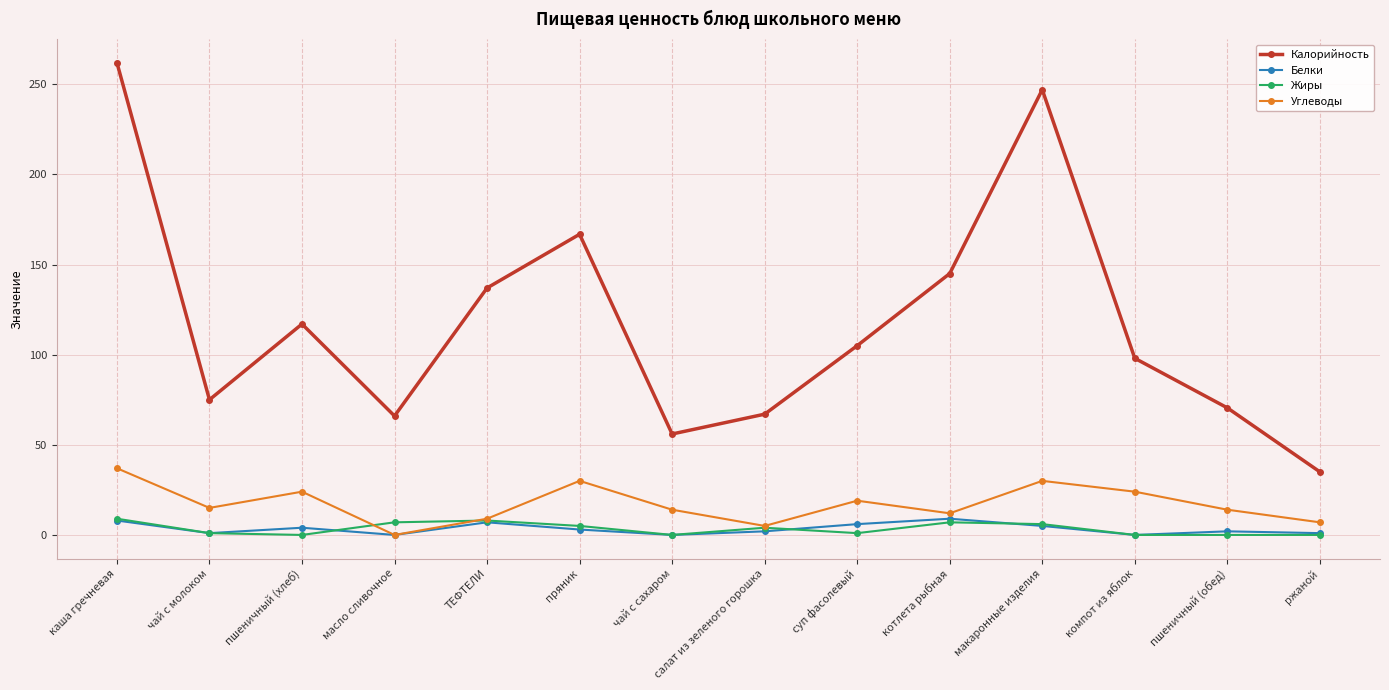

What is the average value of the Углеводы series?

17.1